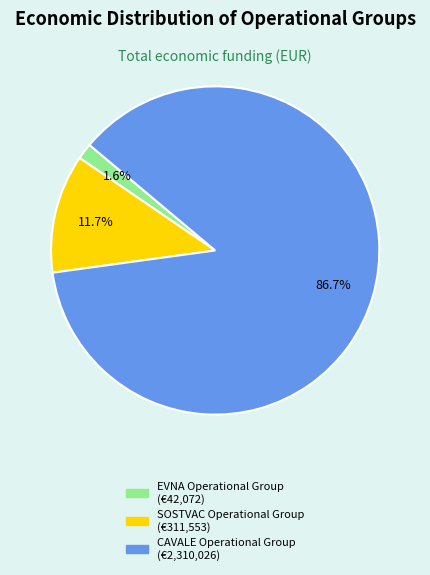

Rank the categories by value from highest to lowest.

CAVALE Operational Group, SOSTVAC Operational Group, EVNA Operational Group